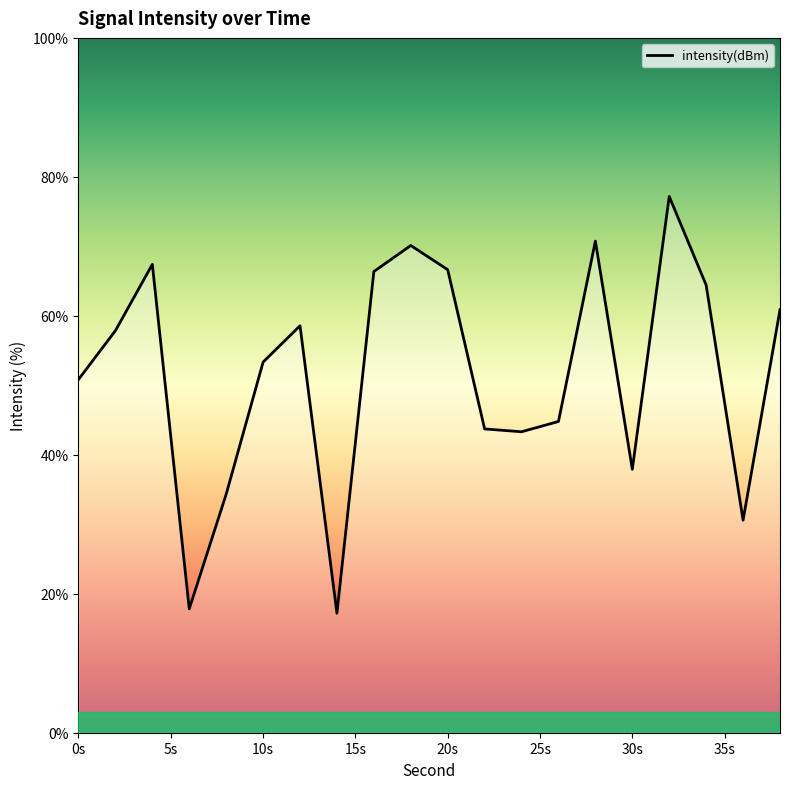

What is the difference between the maximum and minimum values?

60.0